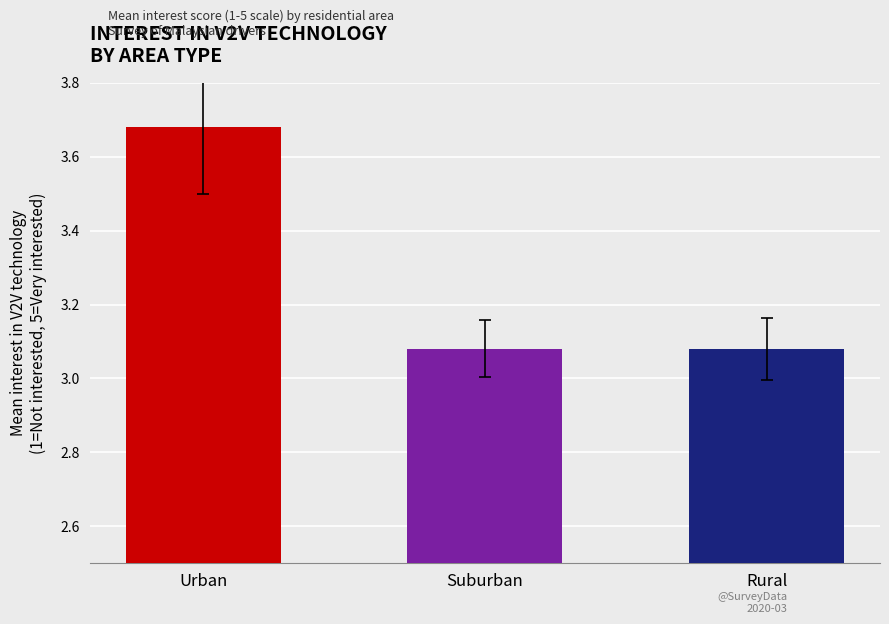

What is the sum of the values at Rural and Suburban?

6.2